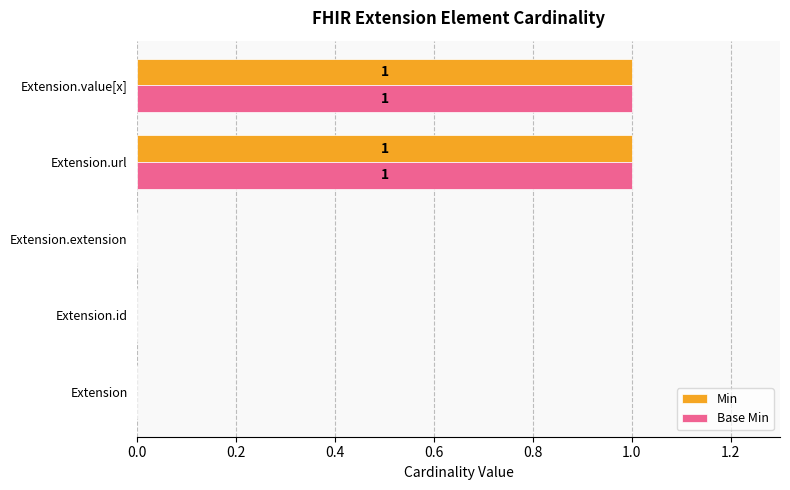

Is the value of Min at Extension.value[x] greater than the value of Base Min at Extension?

Yes